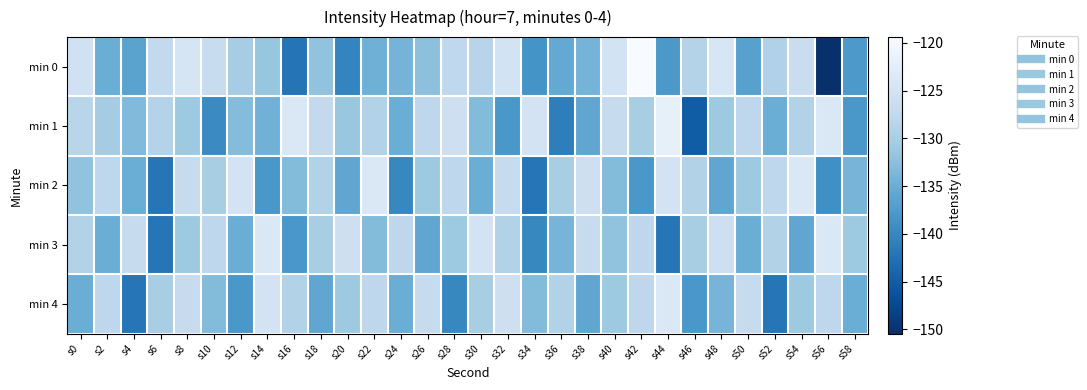

Which series has the widest spread of values?

min 0